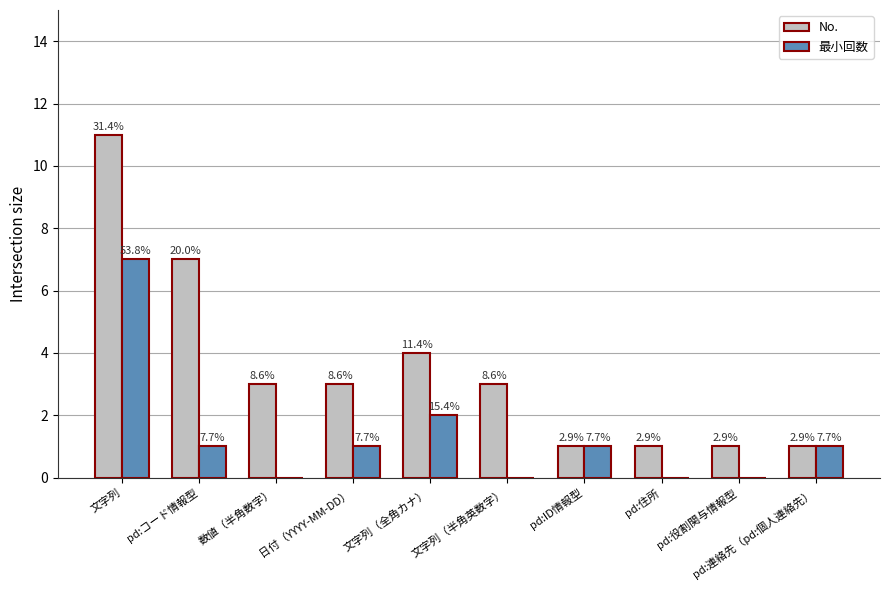

What is the total value across all series at pd:住所?

1